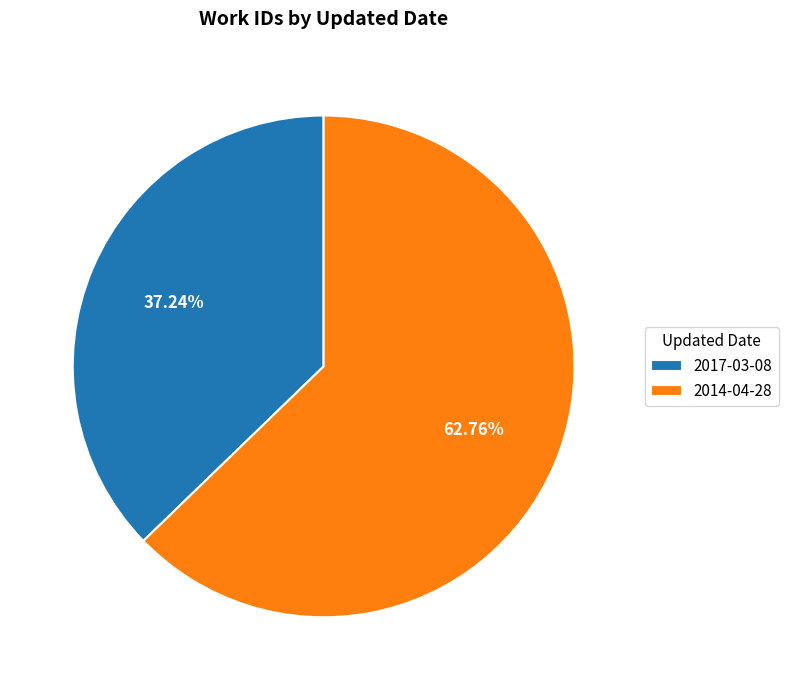

Which category has the smallest portion of the pie?

2017-03-08